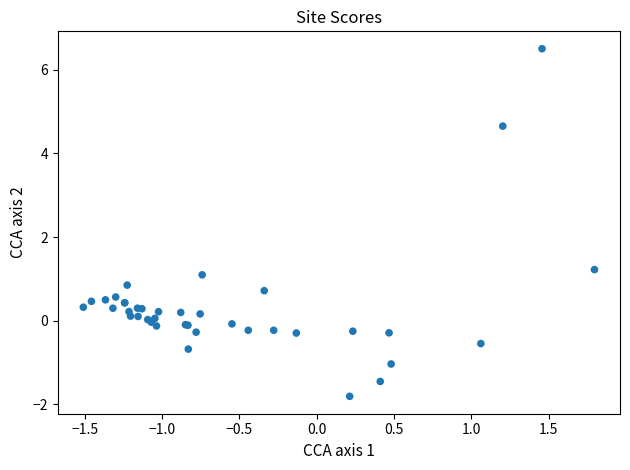

What Y value in the scatter plot is closest to 2?

1.2